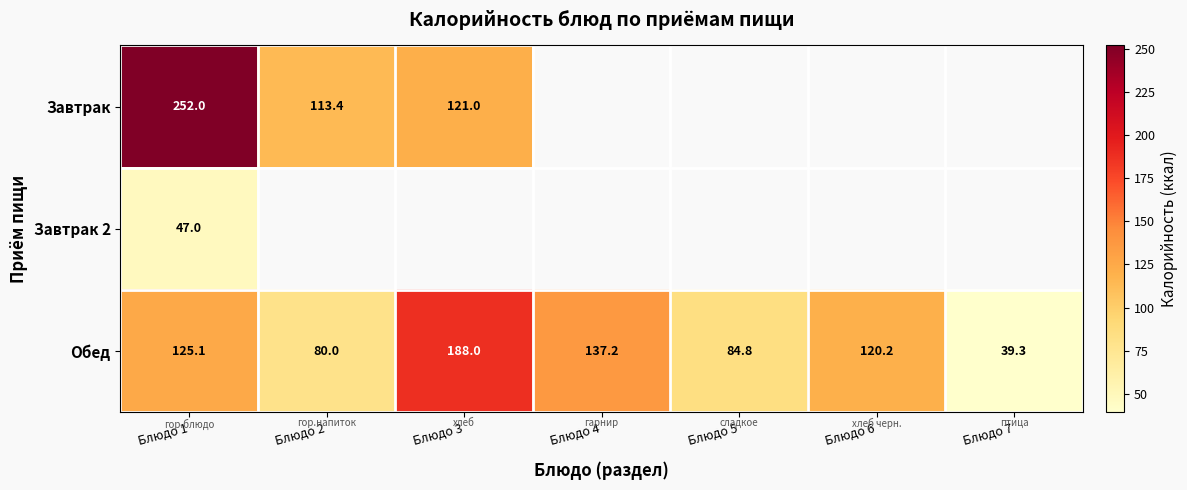

The Завтрак series shows 252.0 at Блюдо 1. True or false?

True